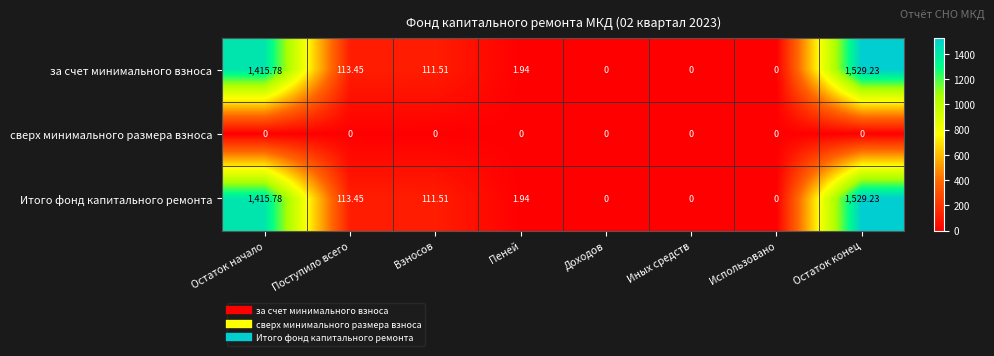

At which label does Итого фонд капитального ремонта reach its peak?

Остаток конец